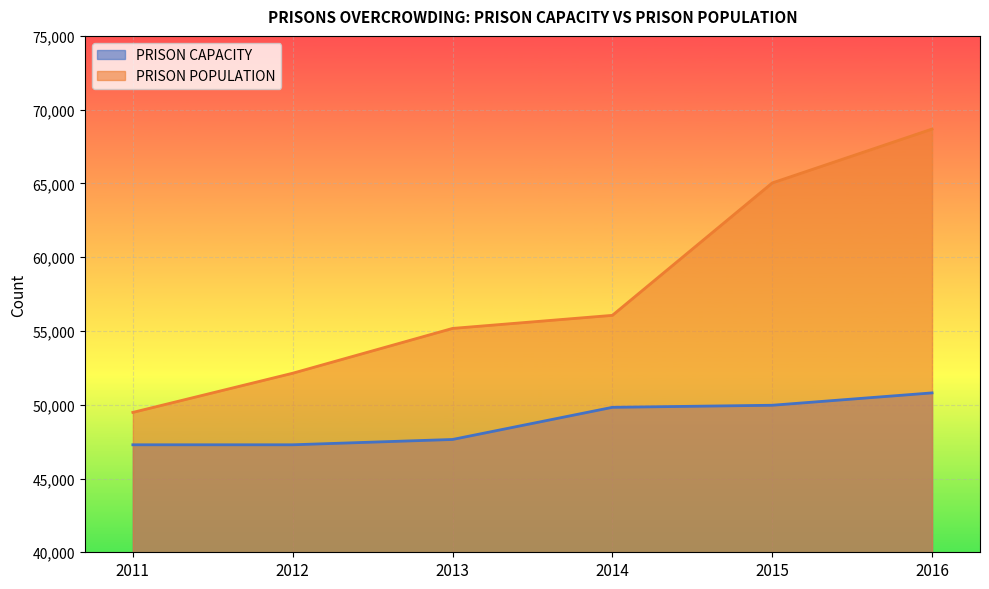

What are all the series names shown in the legend?

PRISON CAPACITY, PRISON POPULATION